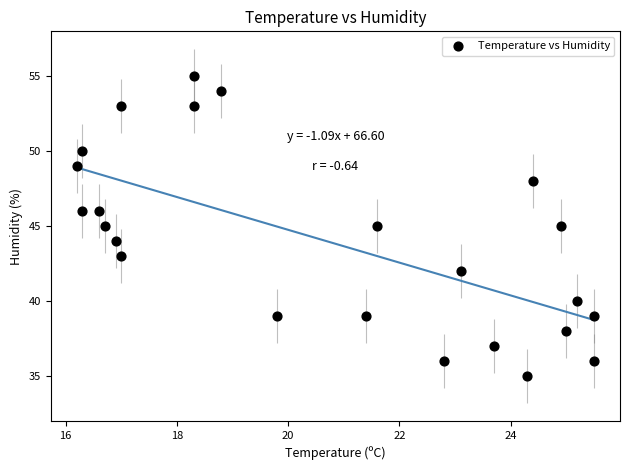

What is the range of Y values (max minus min)?

20